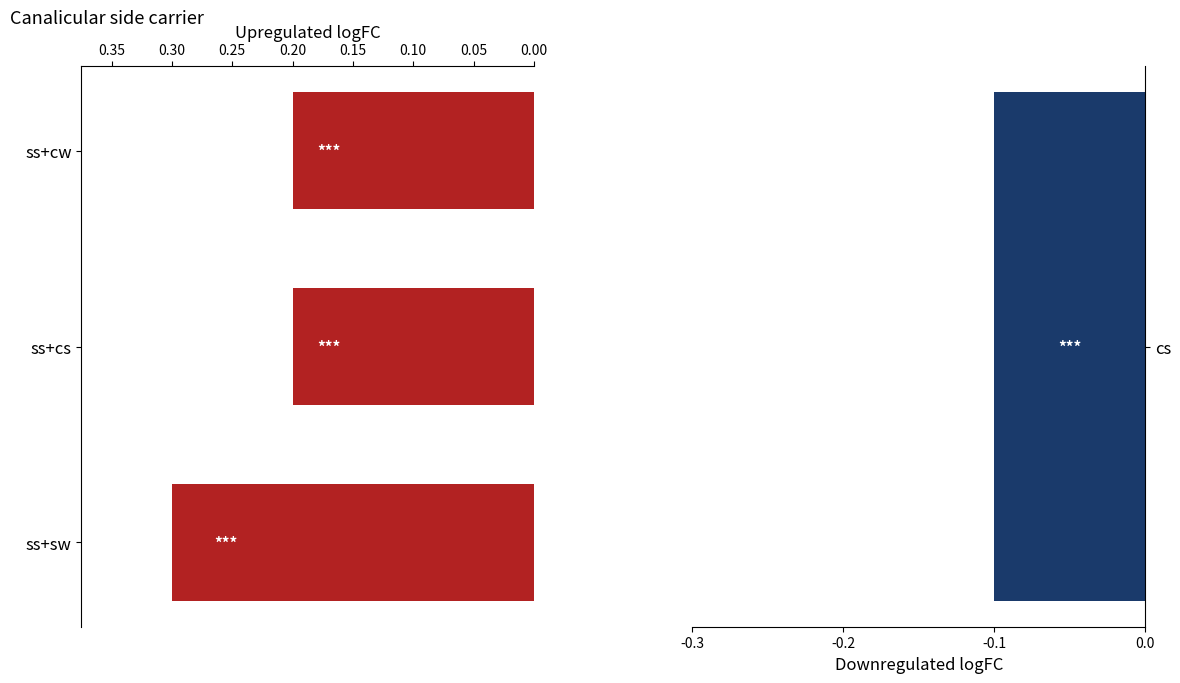

What is the change in value from 0.00 to 0.05?

-0.1